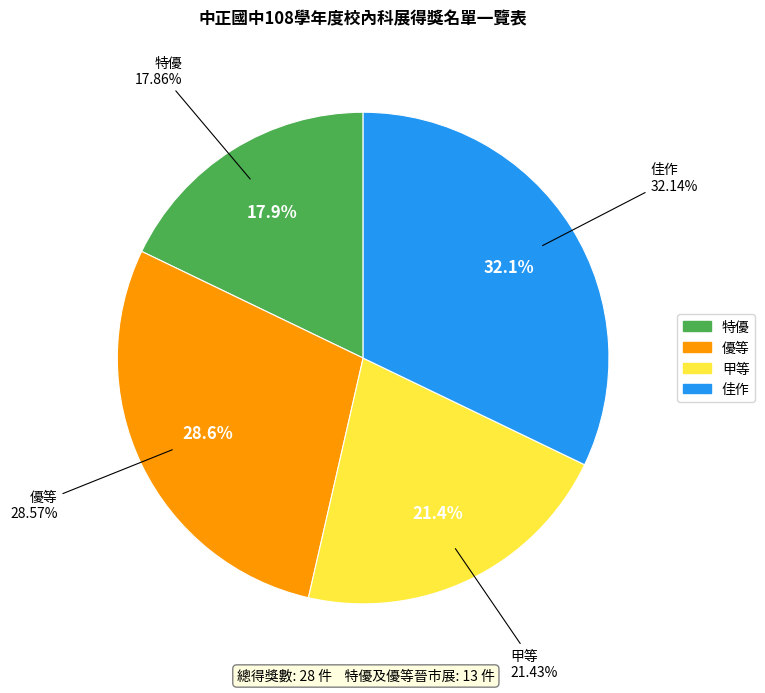

Between 優等 and 佳作, which is larger?

佳作